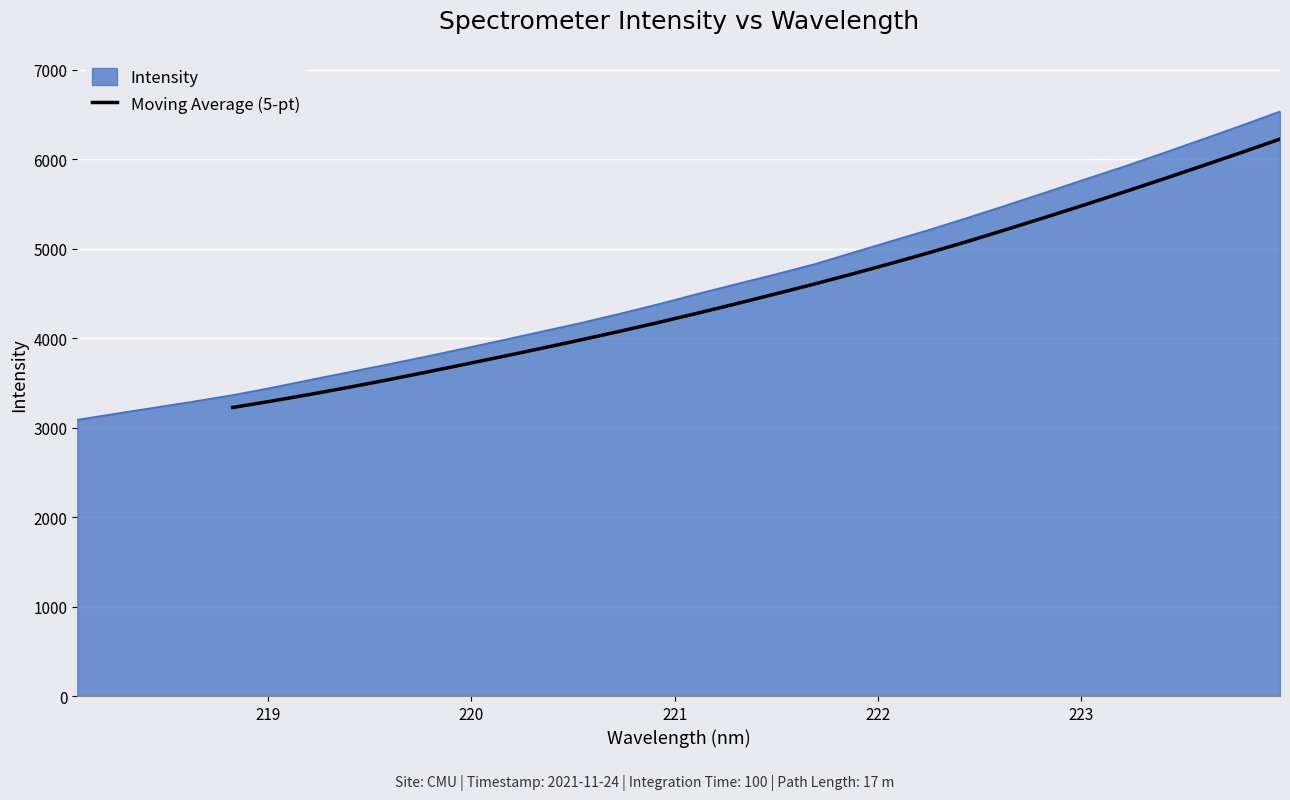

What is the highest value of the Moving Average (5-pt) series?

6226.6